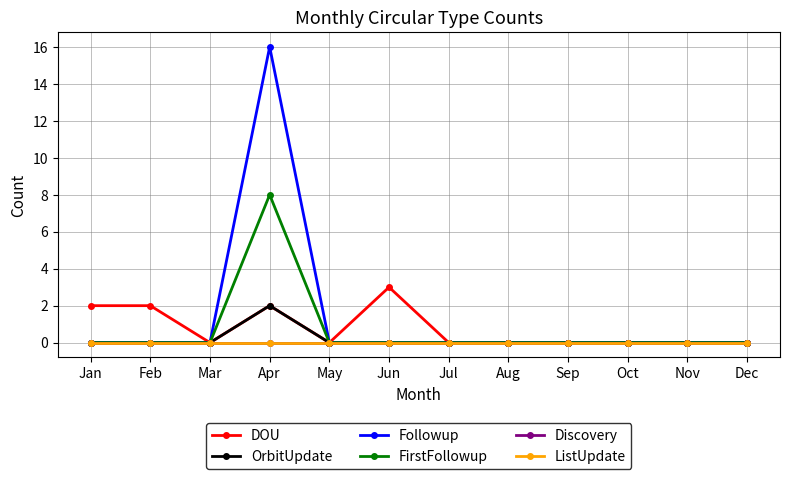

How many interior local peaks does the FirstFollowup series have?

1